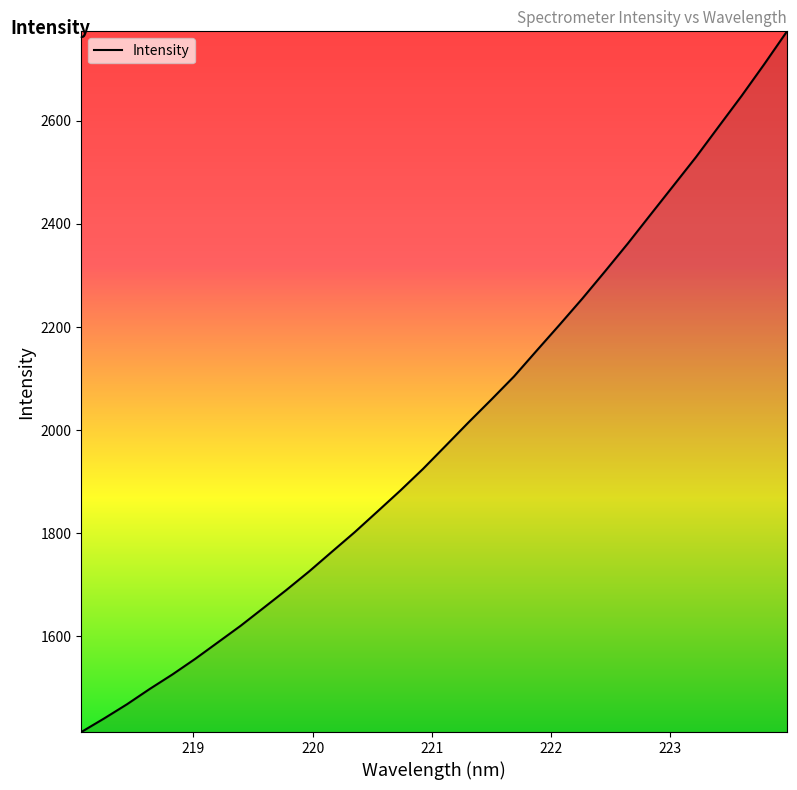

What is the maximum value shown in the chart?

2774.0